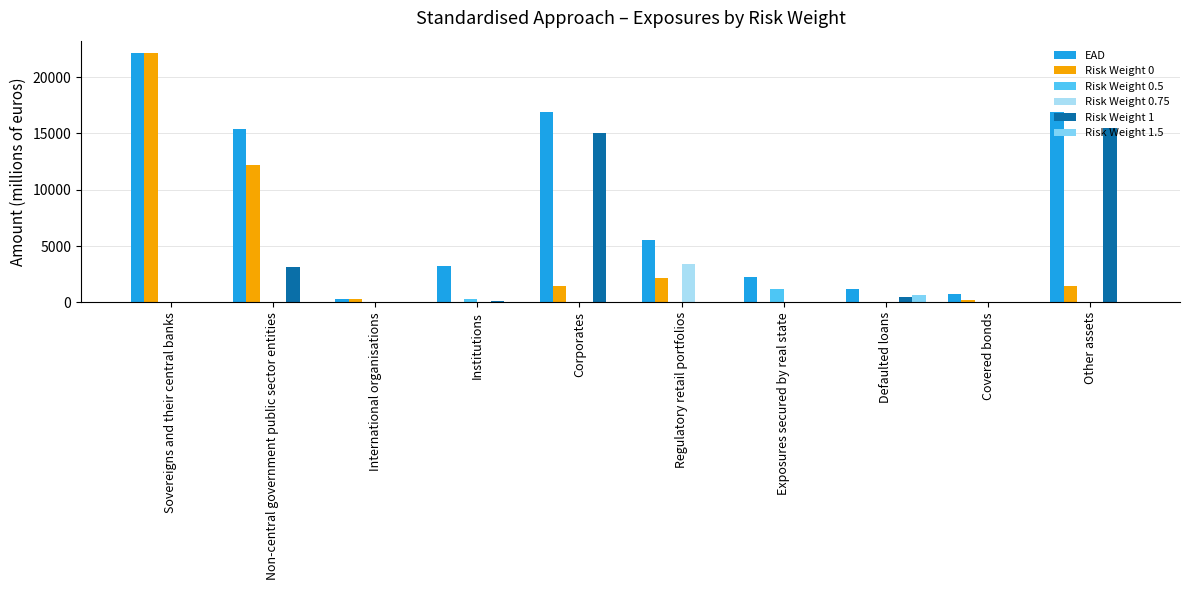

Between Corporates and Defaulted loans, which series saw the biggest shift?

EAD